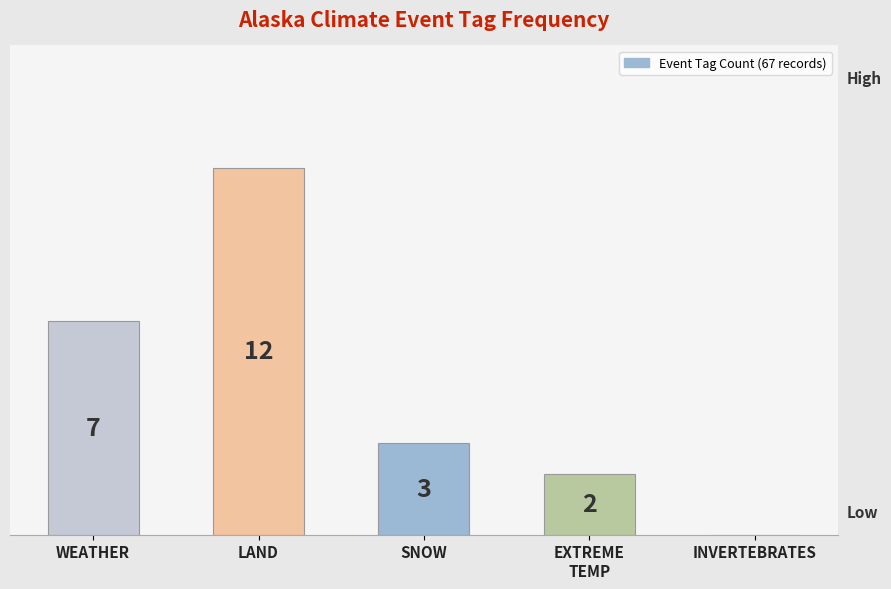

Between INVERTEBRATES and WEATHER, which is larger?

WEATHER